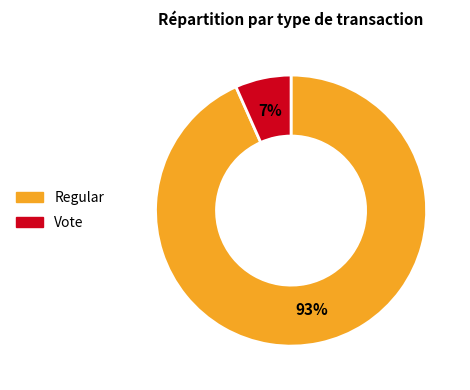

To the nearest percent, what is the combined percentage of Vote and Regular?

100%